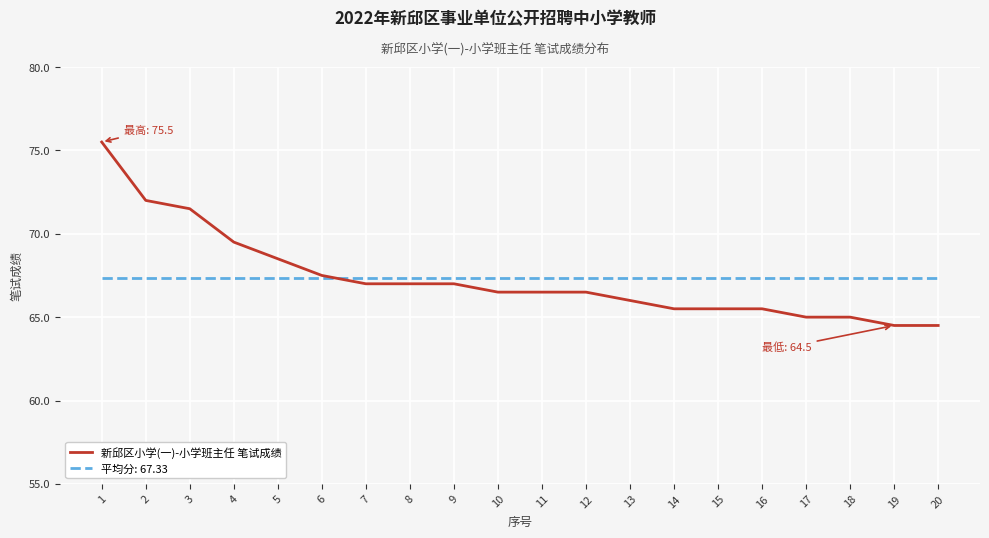

What is the spread (max minus min) of values at 16?

1.8